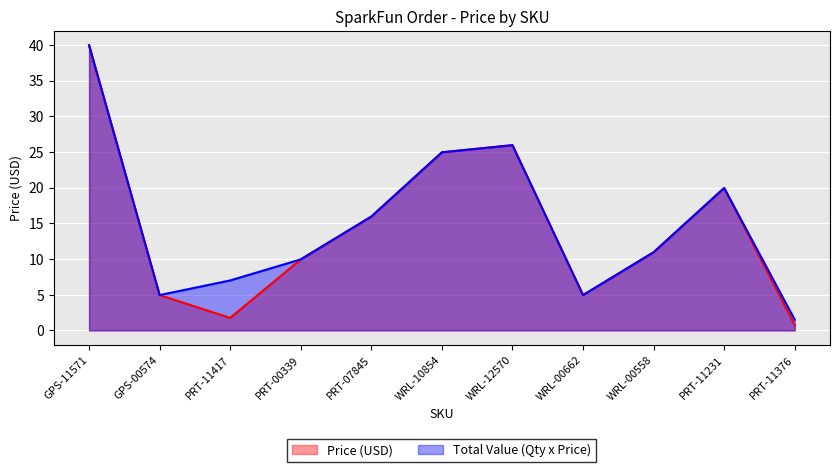

Is the value of Price (USD) at WRL-10854 greater than the value of Total Value (Qty x Price) at GPS-11571?

No